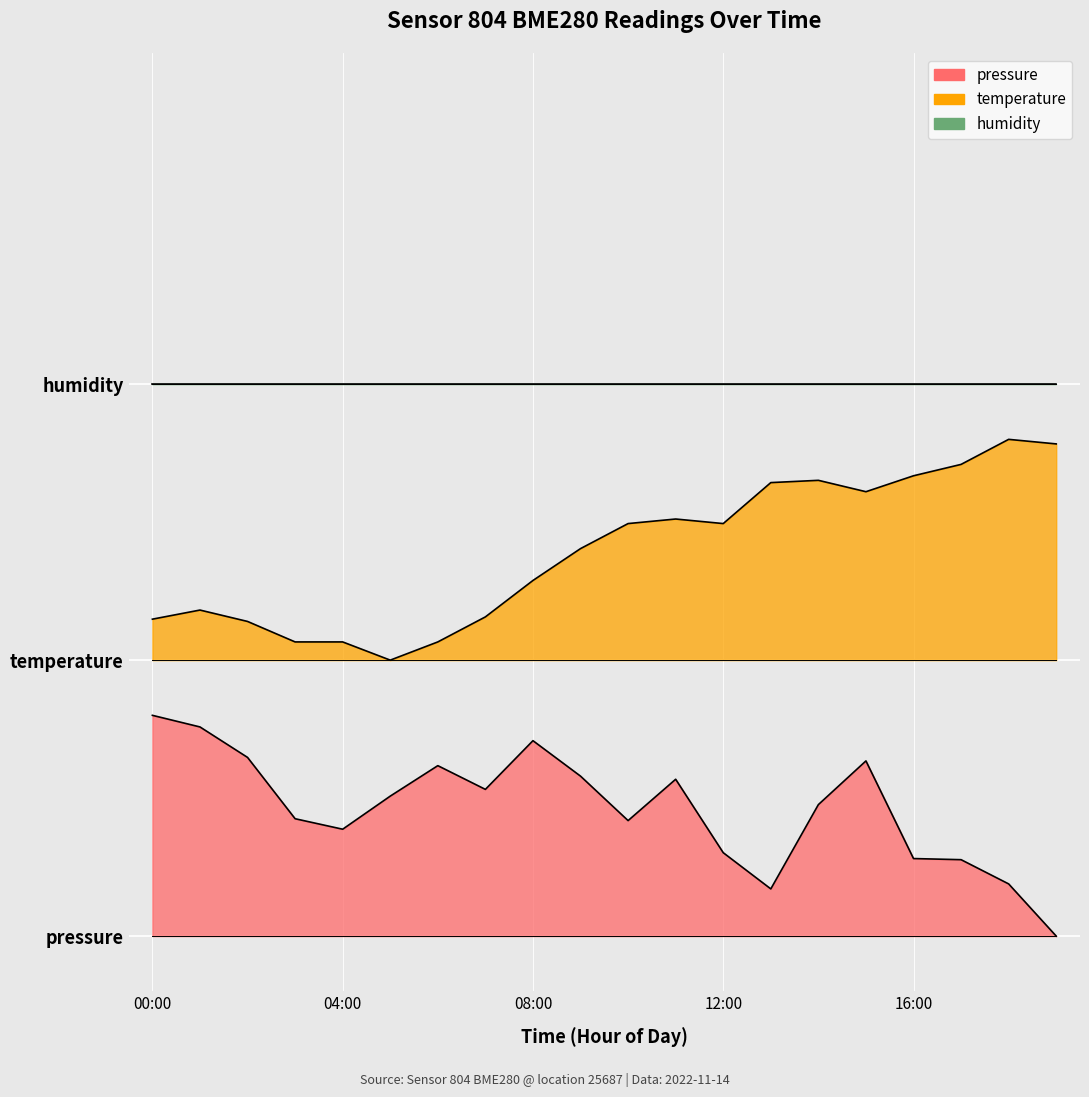

At which label does temperature reach its peak?

18:00